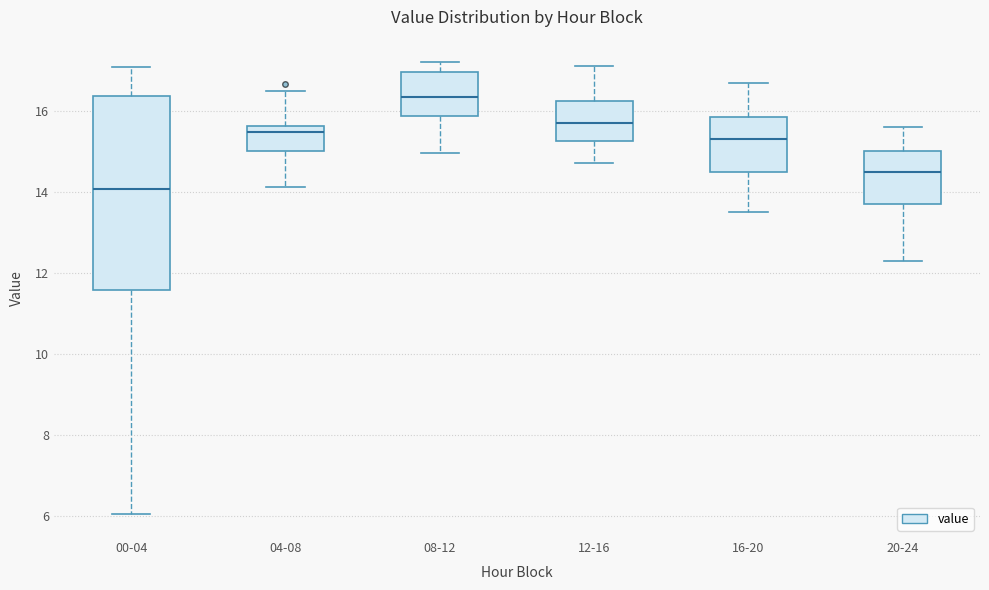

Reading left to right, transcribe this box plot: for each box, give where its median line is, the range the box spans, and where its two whiskers end, as read against the y-axis. The values are not printed on the chart, so give them approximately, as read against the axis.

00-04: median 14.0, box 11.6 to 16.4, whiskers 6.0 to 17.0
04-08: median 15.4, box 15.0 to 15.6, whiskers 14.2 to 16.4
08-12: median 16.4, box 15.8 to 17.0, whiskers 15.0 to 17.2
12-16: median 15.8, box 15.2 to 16.2, whiskers 14.8 to 17.2
16-20: median 15.4, box 14.6 to 15.8, whiskers 13.6 to 16.8
20-24: median 14.6, box 13.8 to 15.0, whiskers 12.4 to 15.6